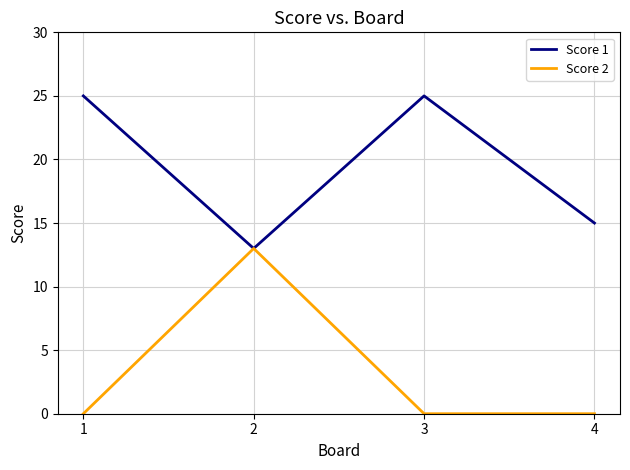

What is the lowest value of the Score 1 series?

13